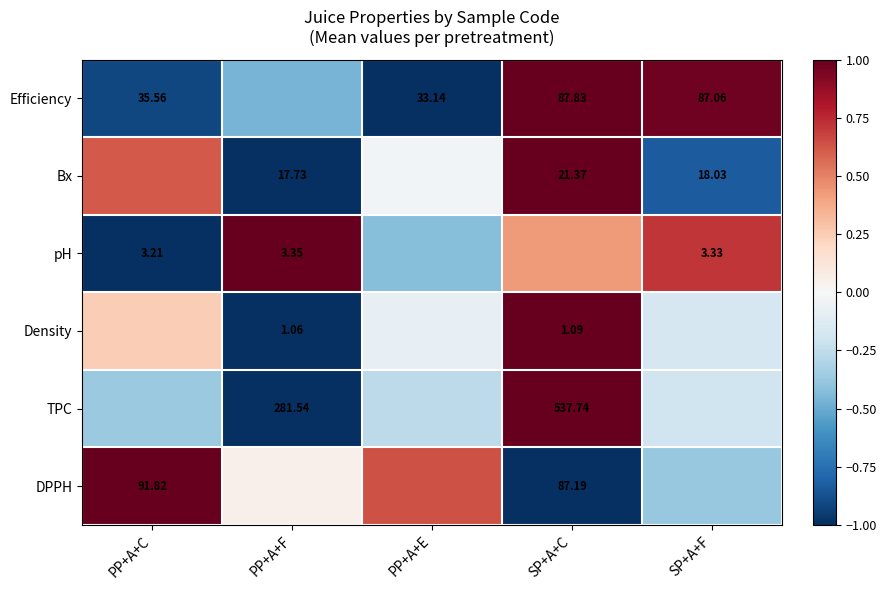

How many series are shown in this chart?

6